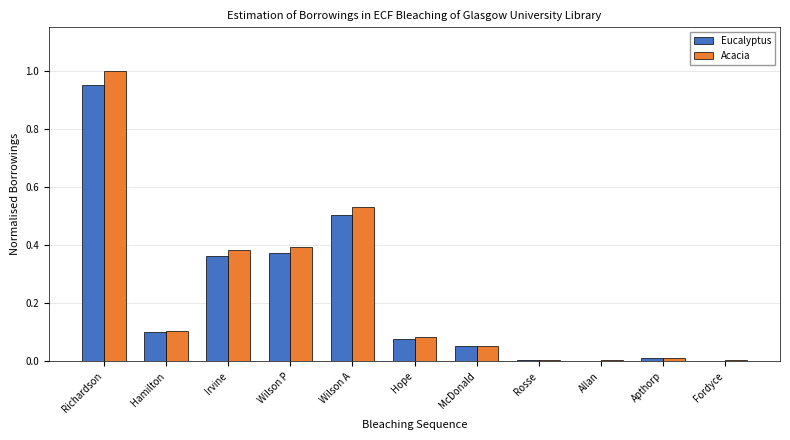

The Eucalyptus series shows 0.0 at Fordyce. True or false?

True